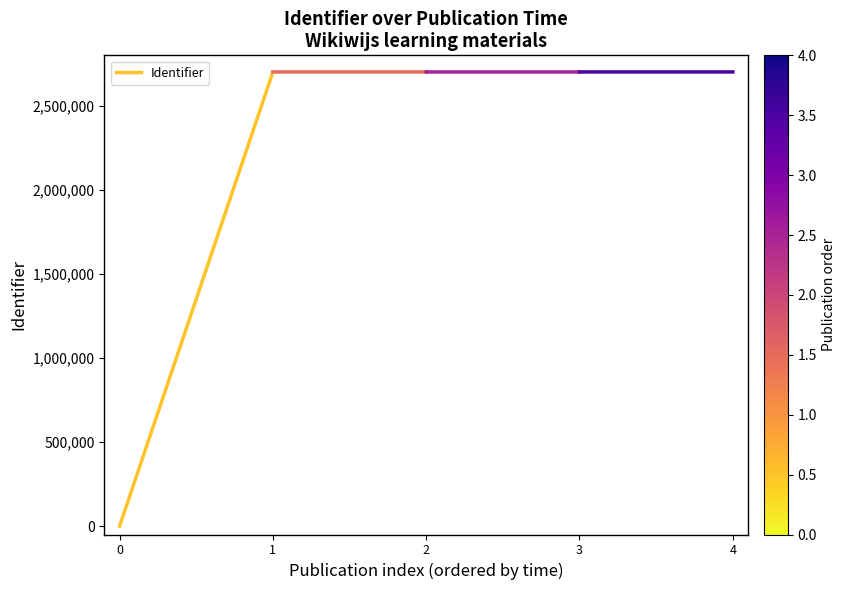

What is the difference between the maximum and minimum values?

2701242